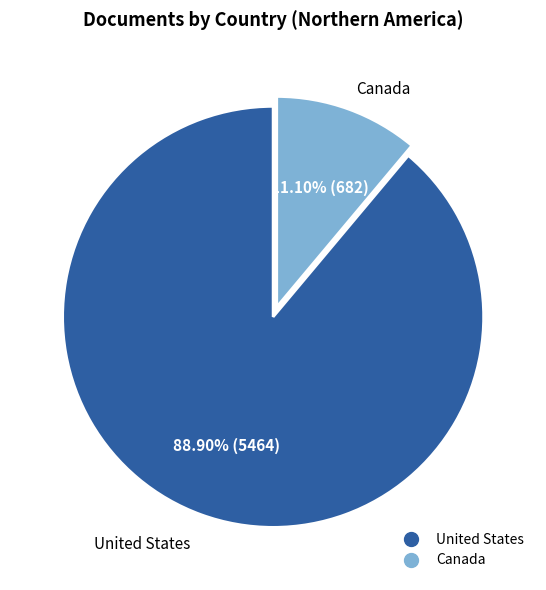

How many segments does this pie chart have?

2